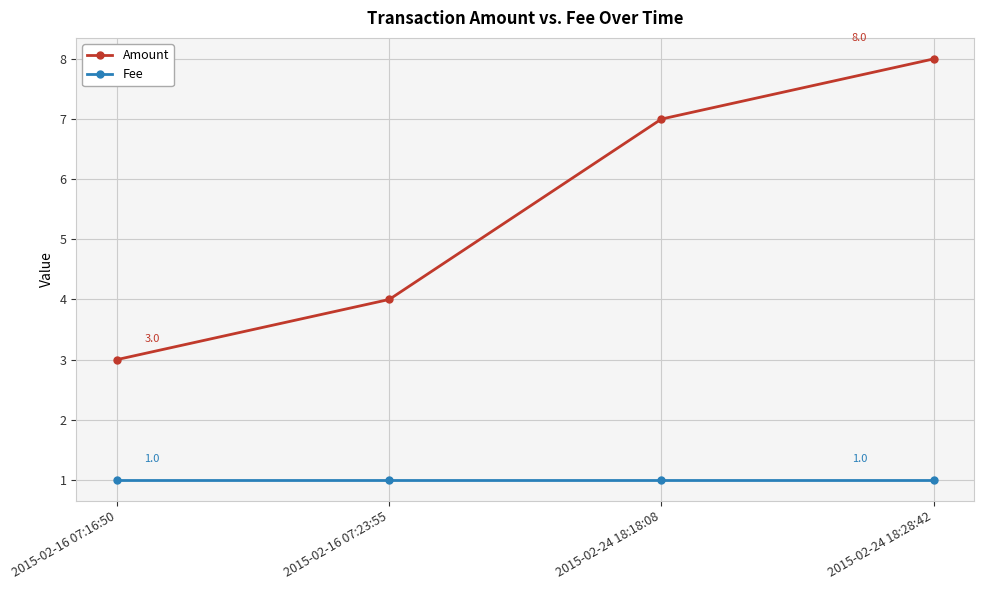

What is the greatest value displayed?

8